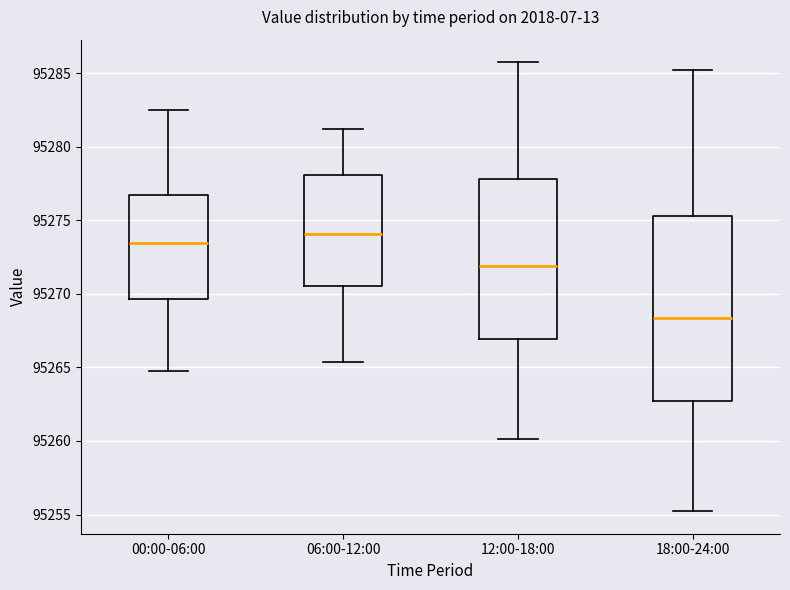

Which box's median line is the lowest?

18:00-24:00